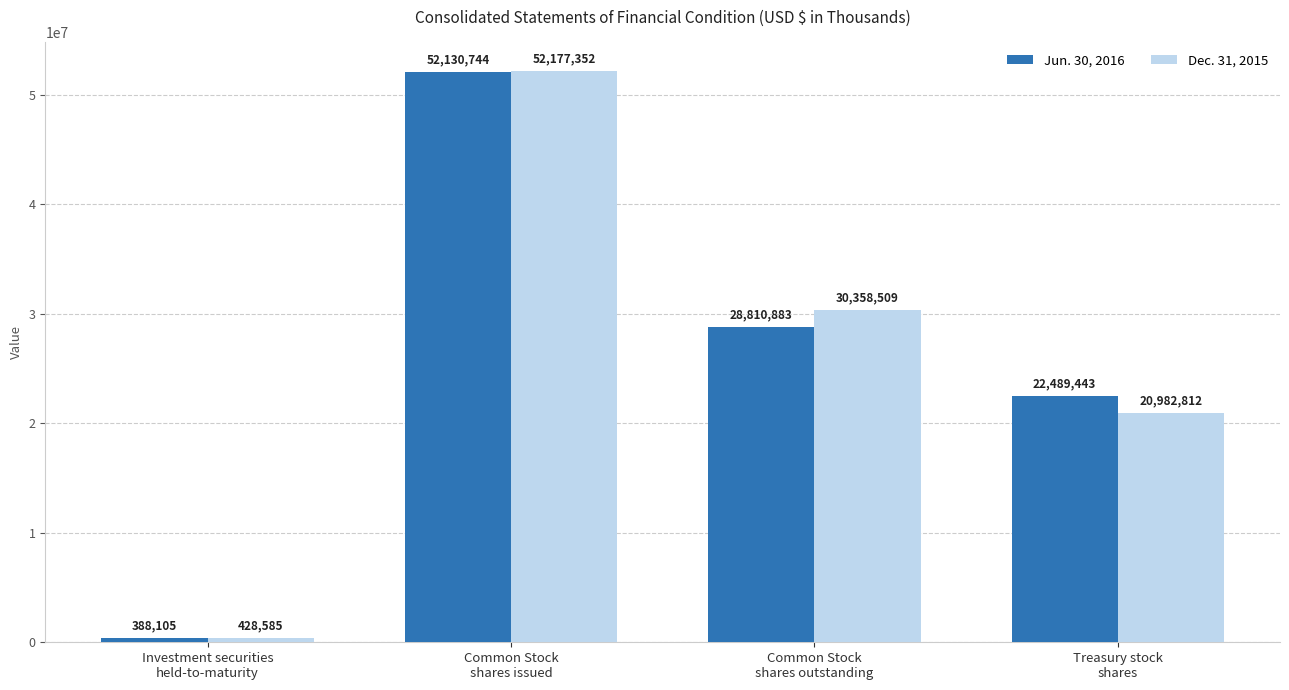

What is the spread (max minus min) of values at Common Stock
shares outstanding?

1547626